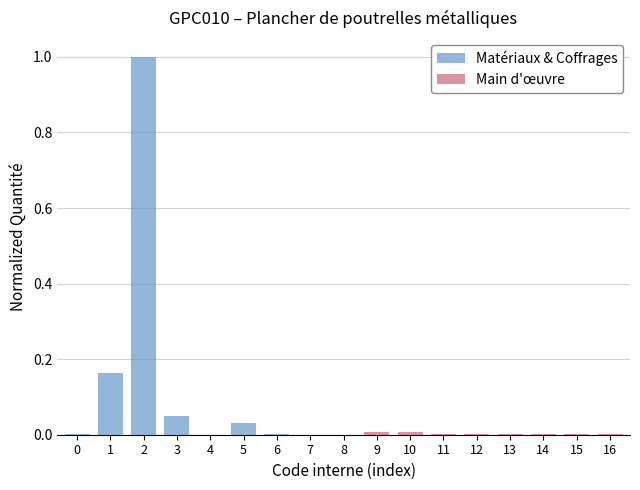

Reading right to left, extract all data points from this chart.

Matériaux & Coffrages: 16=0.0	15=0.0	14=0.0	13=0.0	12=0.0	11=0.0	10=0.0	9=0.0	8=0.0	7=0.0	6=0.0	5=0.0	4=0.0	3=0.0	2=1.0	1=0.2	0=0.0
Main d'œuvre: 16=0.0	15=0.0	14=0.0	13=0.0	12=0.0	11=0.0	10=0.0	9=0.0	8=0.0	7=0.0	6=0.0	5=0.0	4=0.0	3=0.0	2=0.0	1=0.0	0=0.0